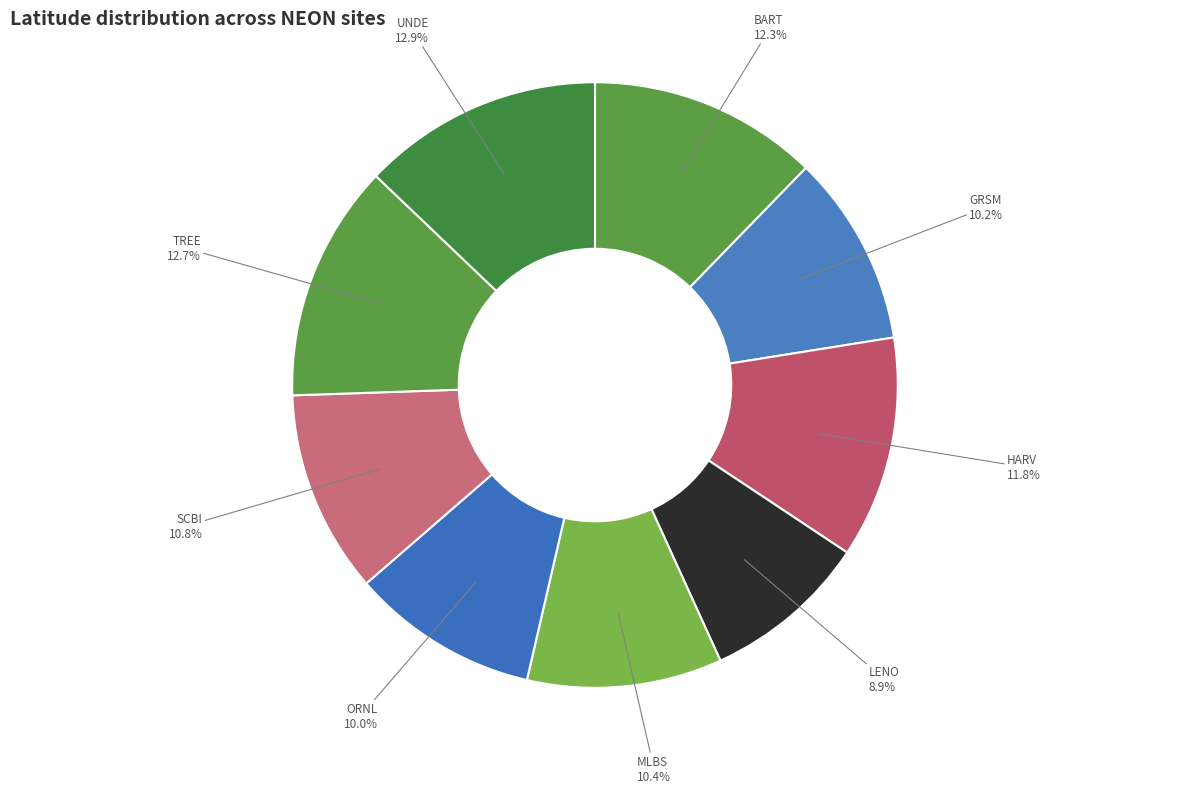

Which category has the smallest portion of the pie?

LENO